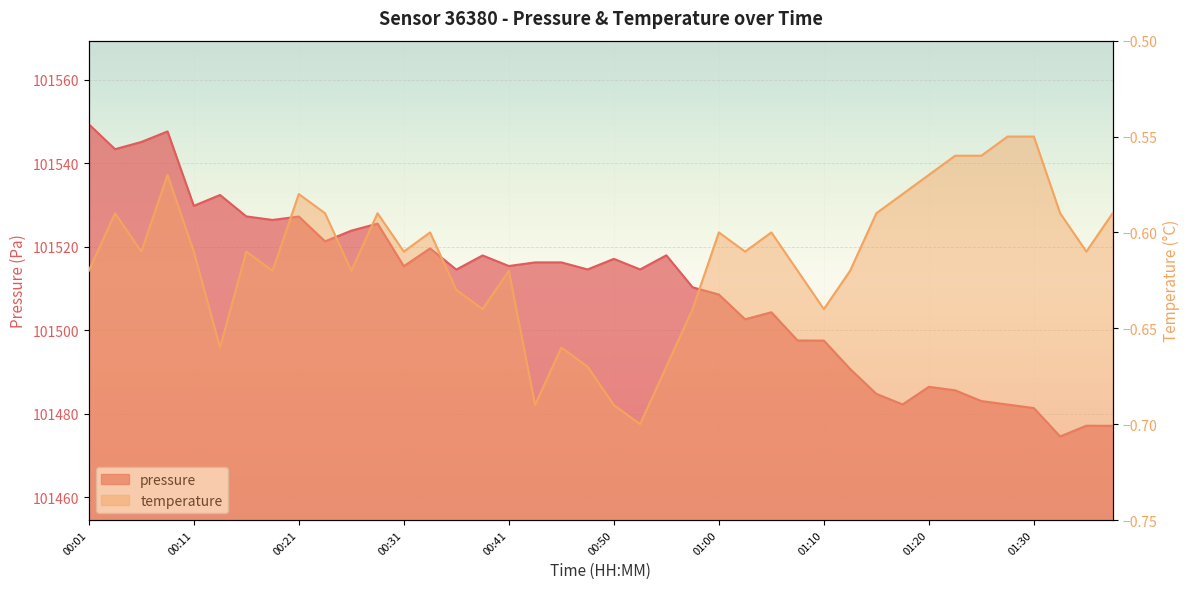

Reading right to left, what are all the values shown in this chart?

pressure: 01:37=101477.1	01:35=101477.2	01:32=101474.6	01:30=101481.4	01:27=101482.2	01:25=101483.1	01:22=101485.6	01:20=101486.5	01:17=101482.2	01:15=101484.8	01:12=101490.8	01:10=101497.5	01:07=101497.6	01:05=101504.3	01:03=101502.6	01:00=101508.6	00:58=101510.3	00:55=101517.9	00:53=101514.6	00:50=101517.1	00:48=101514.6	00:45=101516.2	00:43=101516.2	00:41=101515.4	00:38=101517.9	00:36=101514.5	00:33=101519.6	00:31=101515.3	00:28=101525.5	00:26=101523.8	00:23=101521.3	00:21=101527.2	00:18=101526.4	00:16=101527.2	00:13=101532.4	00:11=101529.8	00:08=101547.6	00:06=101545.1	00:03=101543.3	00:01=101549.3
temperature: 01:37=-0.6	01:35=-0.6	01:32=-0.6	01:30=-0.6	01:27=-0.6	01:25=-0.6	01:22=-0.6	01:20=-0.6	01:17=-0.6	01:15=-0.6	01:12=-0.6	01:10=-0.6	01:07=-0.6	01:05=-0.6	01:03=-0.6	01:00=-0.6	00:58=-0.6	00:55=-0.7	00:53=-0.7	00:50=-0.7	00:48=-0.7	00:45=-0.7	00:43=-0.7	00:41=-0.6	00:38=-0.6	00:36=-0.6	00:33=-0.6	00:31=-0.6	00:28=-0.6	00:26=-0.6	00:23=-0.6	00:21=-0.6	00:18=-0.6	00:16=-0.6	00:13=-0.7	00:11=-0.6	00:08=-0.6	00:06=-0.6	00:03=-0.6	00:01=-0.6